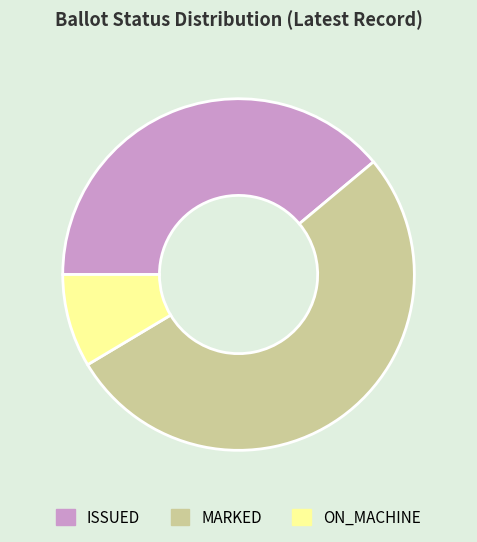

Between ISSUED and MARKED, which is larger?

MARKED